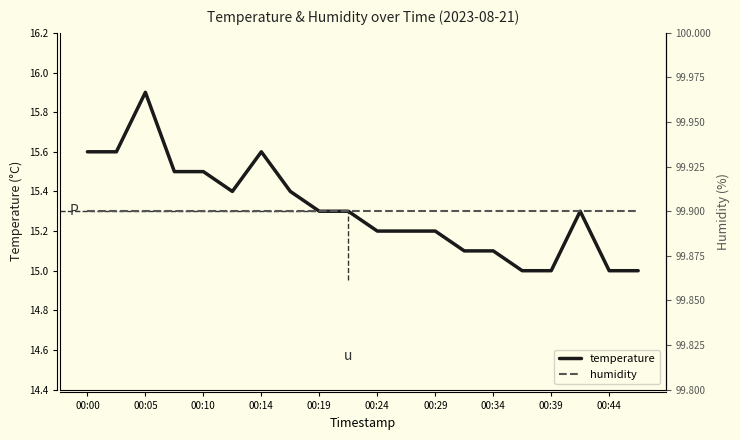

The value of temperature at 00:39 is 21.7. True or false?

False